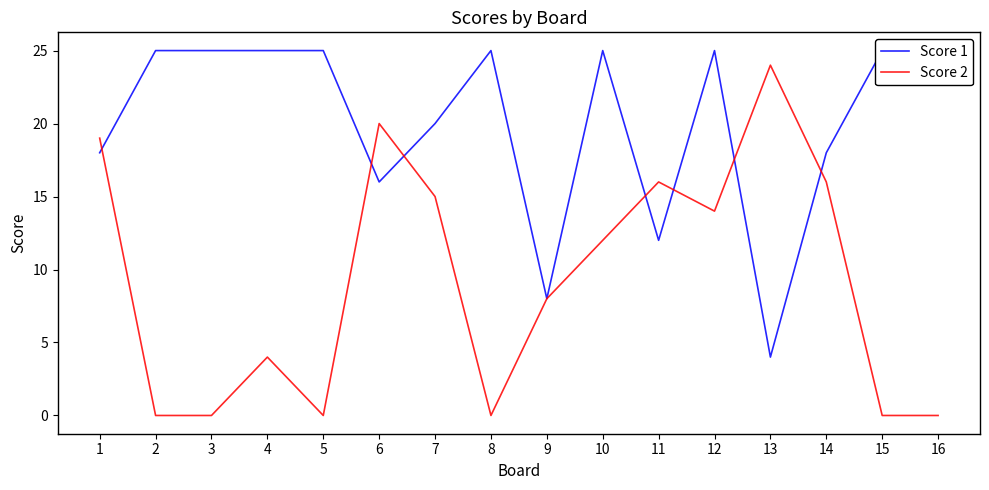

What is the maximum value for Score 1?

25